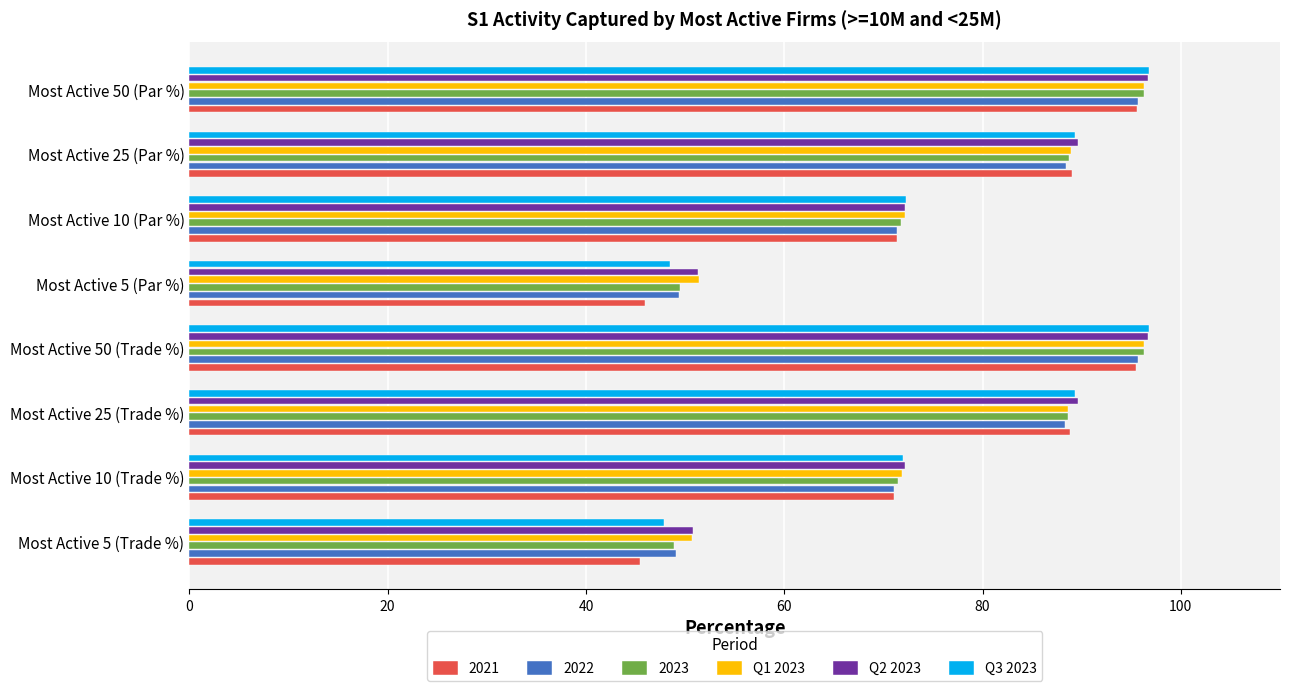

What is the smallest value displayed?

45.4